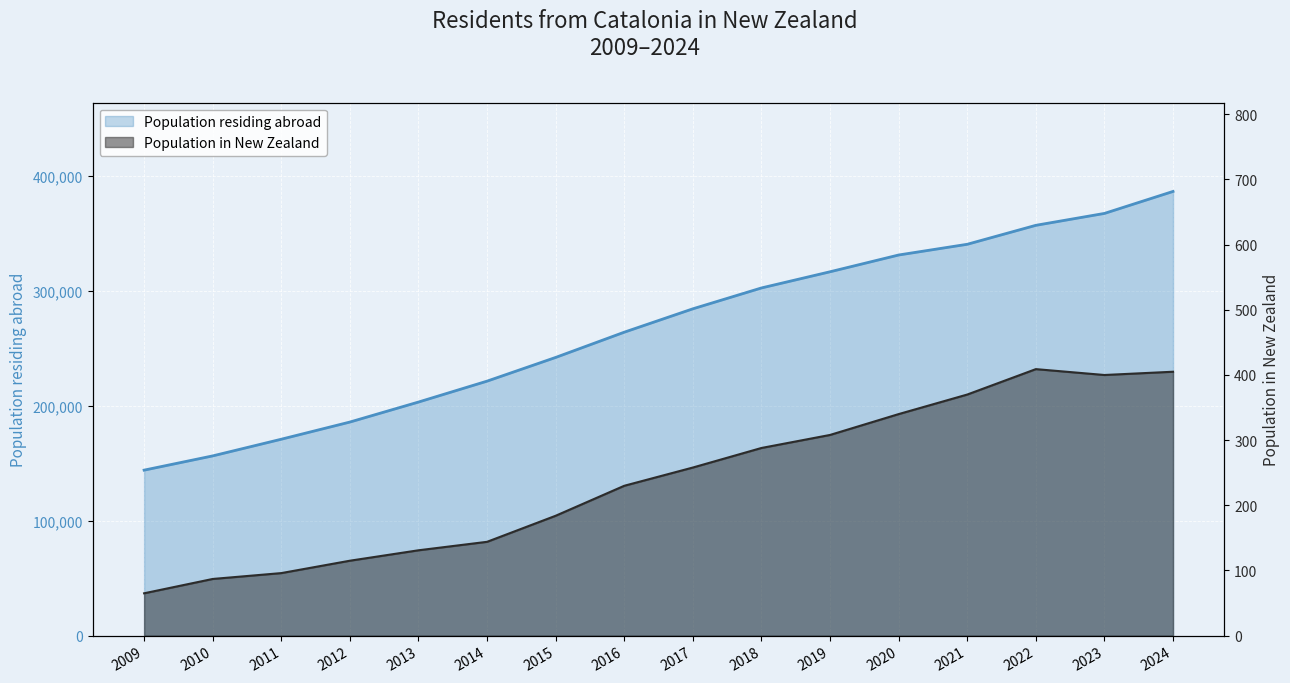

How many lines are shown in the chart?

2